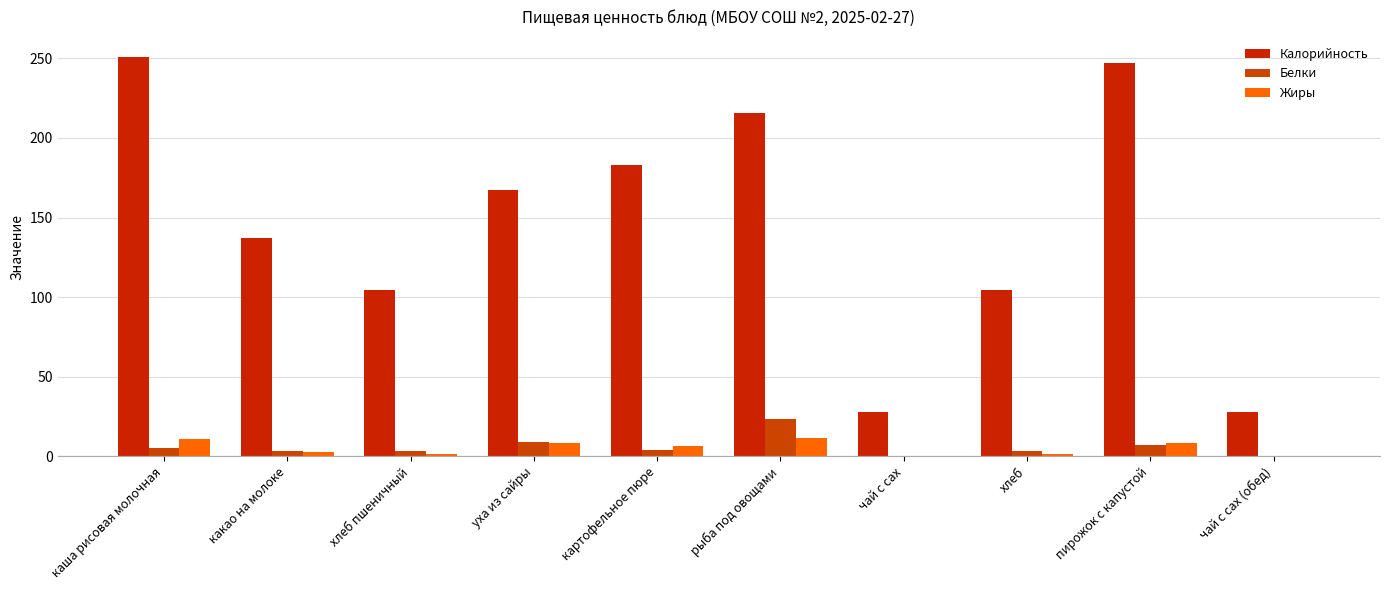

How many groups of bars are there?

10